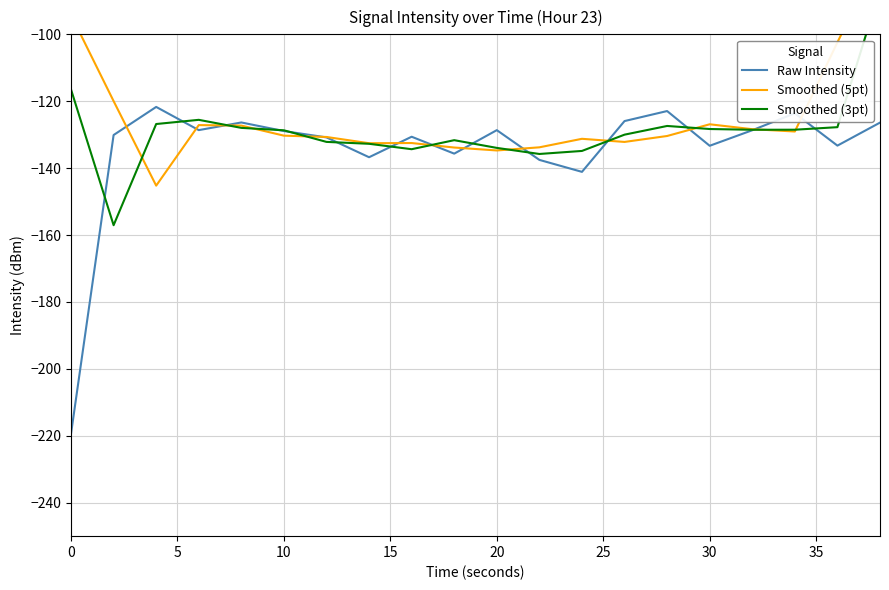

Does the chart display data point markers on the line(s)?

No